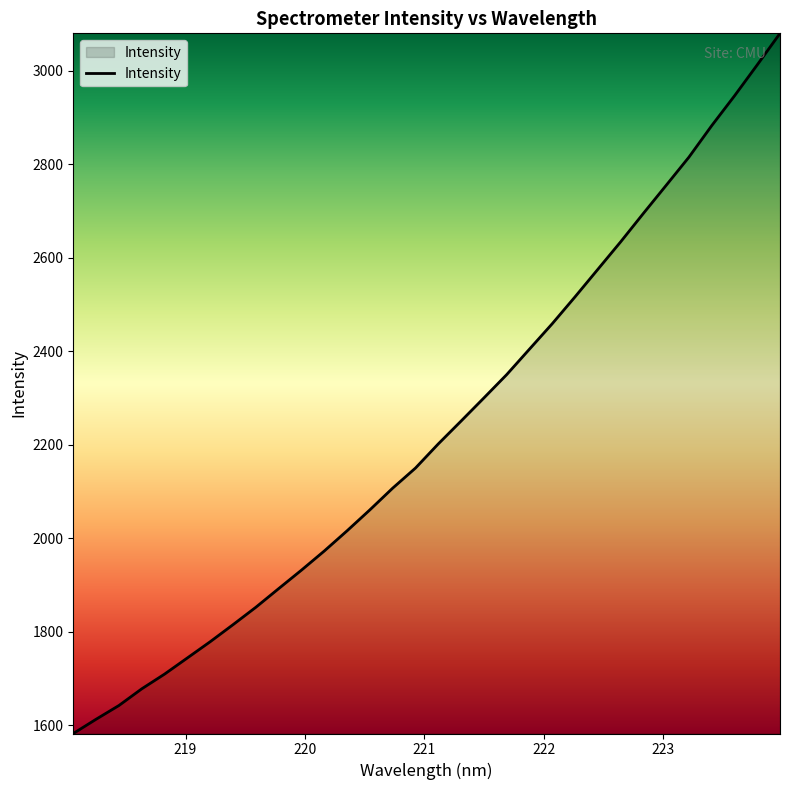

What is the greatest value displayed?

3079.9